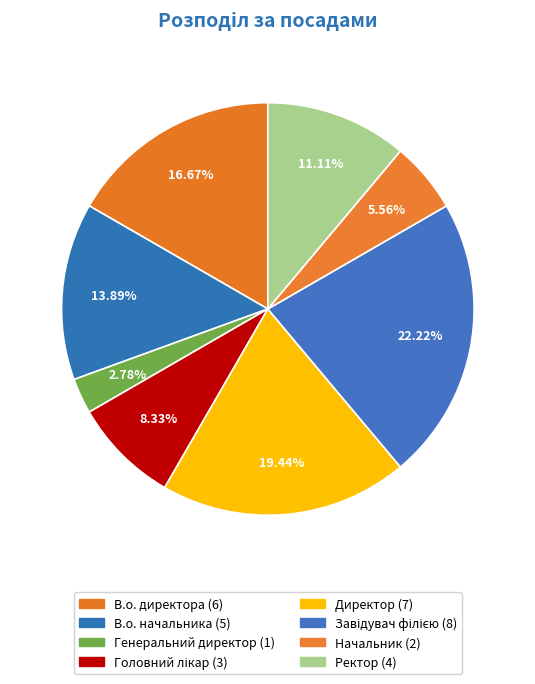

How many segments does this pie chart have?

8